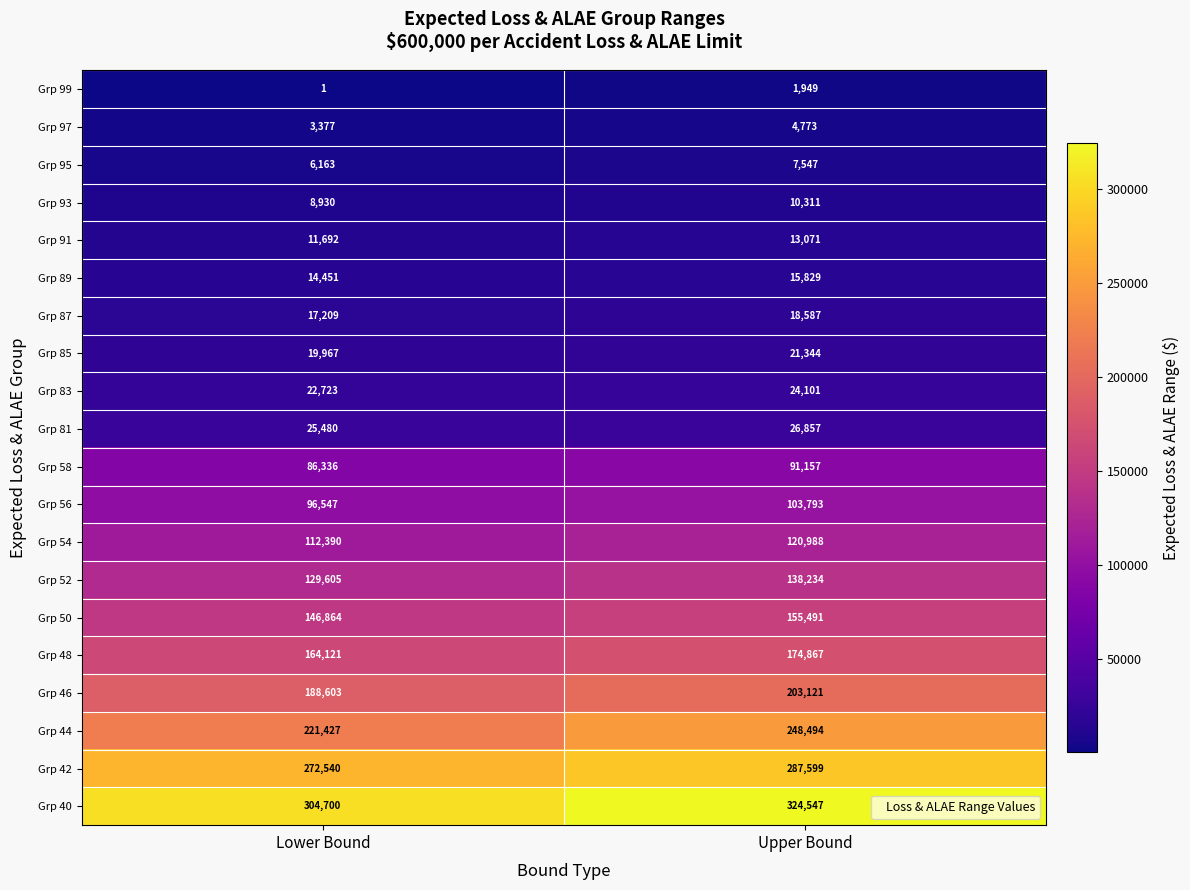

At how many categories does at least one series exceed 141809?

2